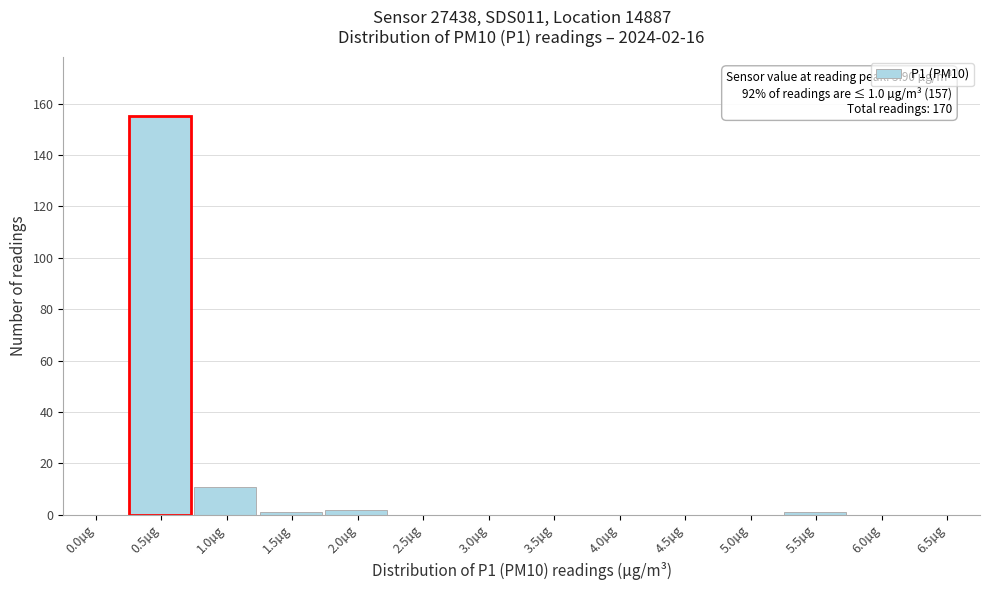

Reading right to left, what are all the values shown in this chart?

6.5µg=0	6.0µg=0	5.5µg=1	5.0µg=0	4.5µg=0	4.0µg=0	3.5µg=0	3.0µg=0	2.5µg=0	2.0µg=2	1.5µg=1	1.0µg=11	0.5µg=155	0.0µg=0